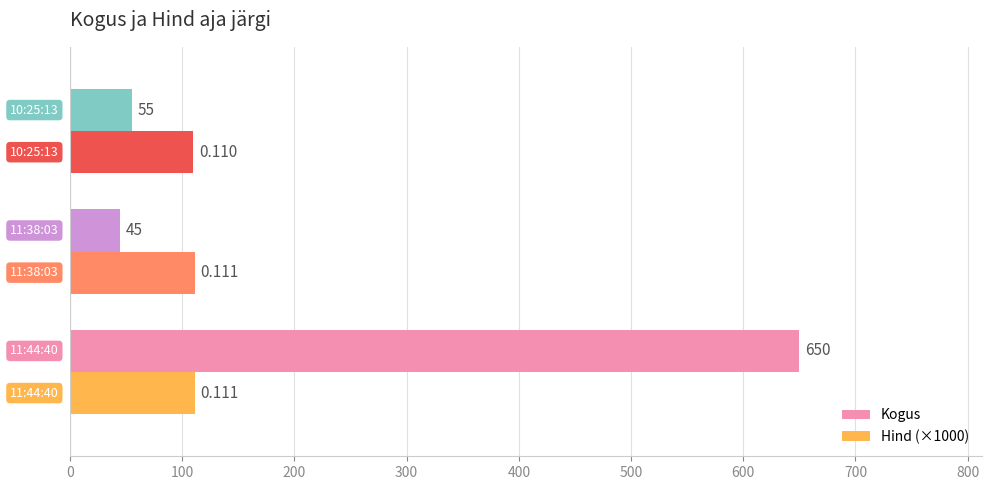

Which series has the largest total across all categories?

Kogus